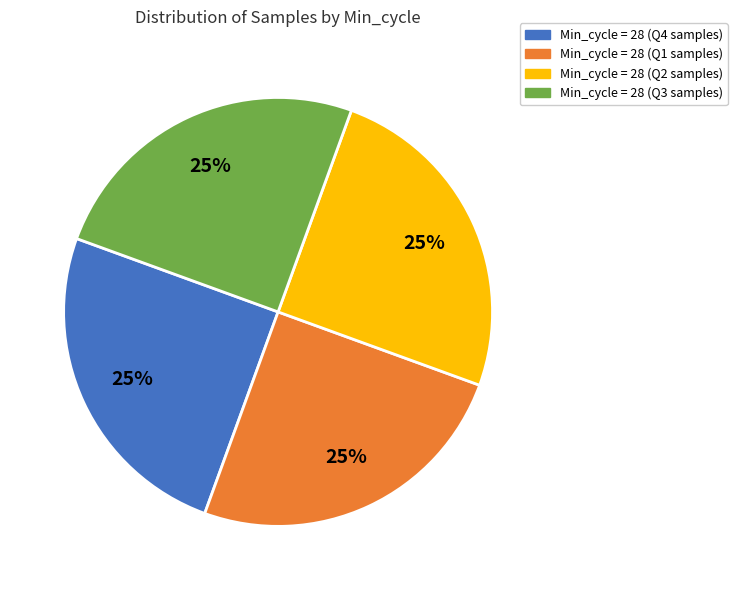

Is there a majority slice in this chart?

No